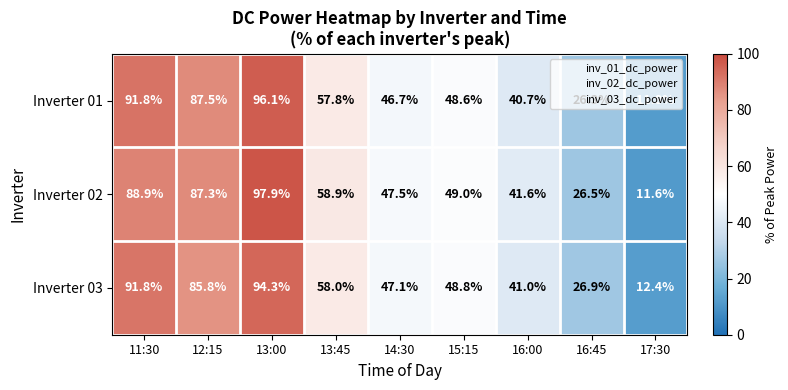

Which label corresponds to the largest value in the chart?

13:00